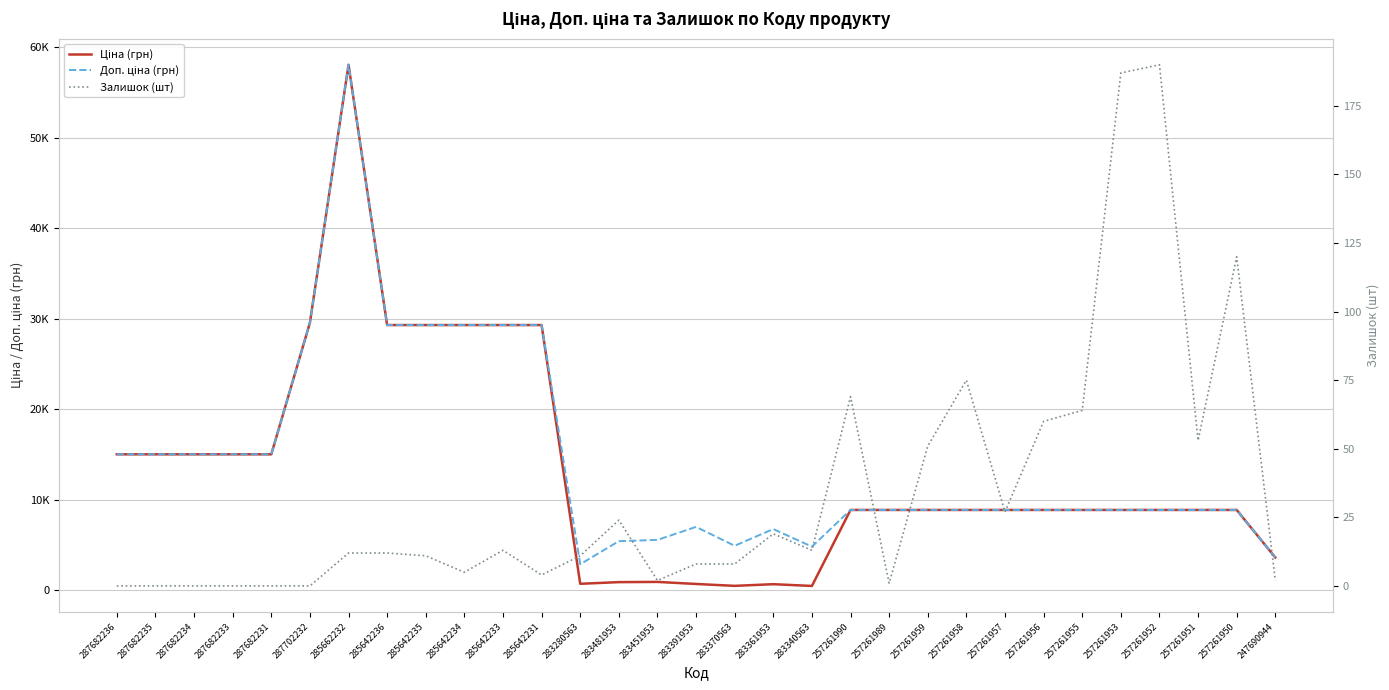

What are all the series names shown in the legend?

Ціна (грн), Доп. ціна (грн), Залишок (шт)